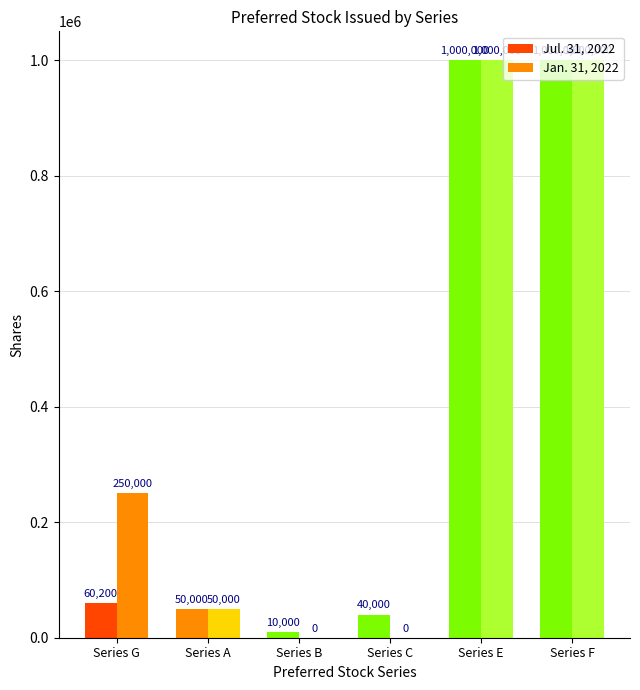

What is the difference between the maximum and second lowest values in the Jul. 31, 2022 series?

960000